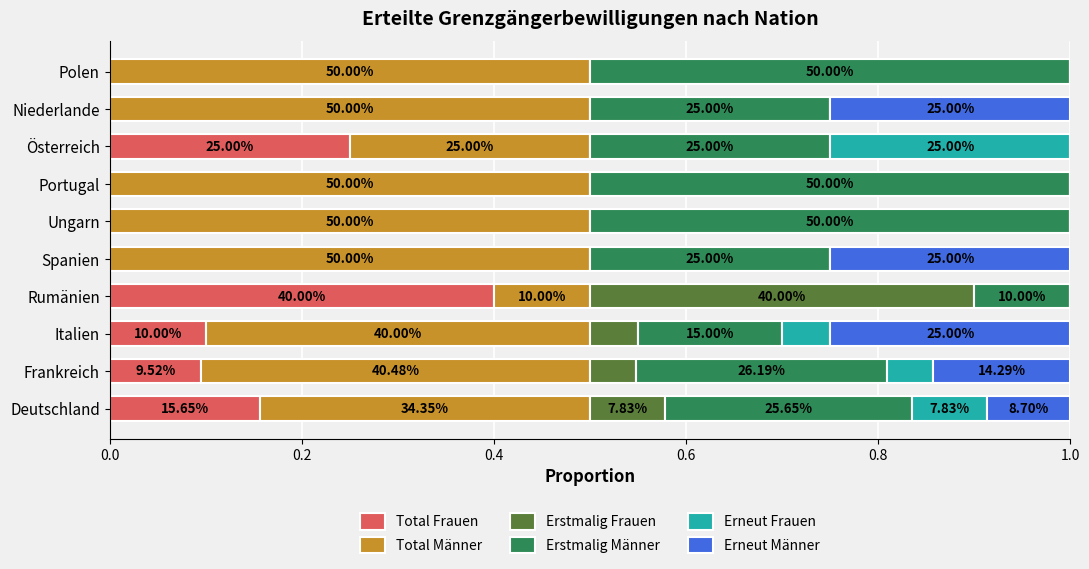

What are all the series names shown in the legend?

Total Frauen, Total Männer, Erstmalig Frauen, Erstmalig Männer, Erneut Frauen, Erneut Männer